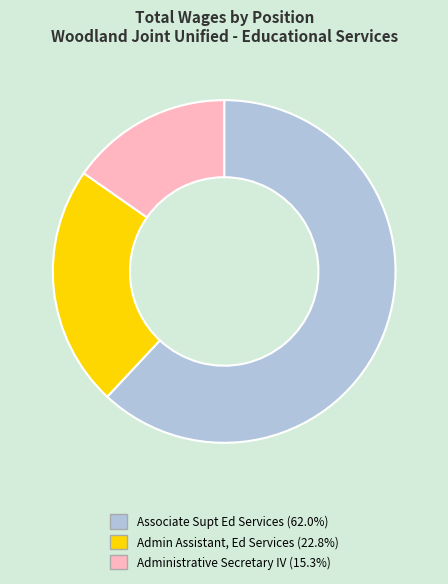

Rank the categories by value from lowest to highest.

Administrative Secretary IV, Admin Assistant, Ed Services, Associate Supt Ed Services